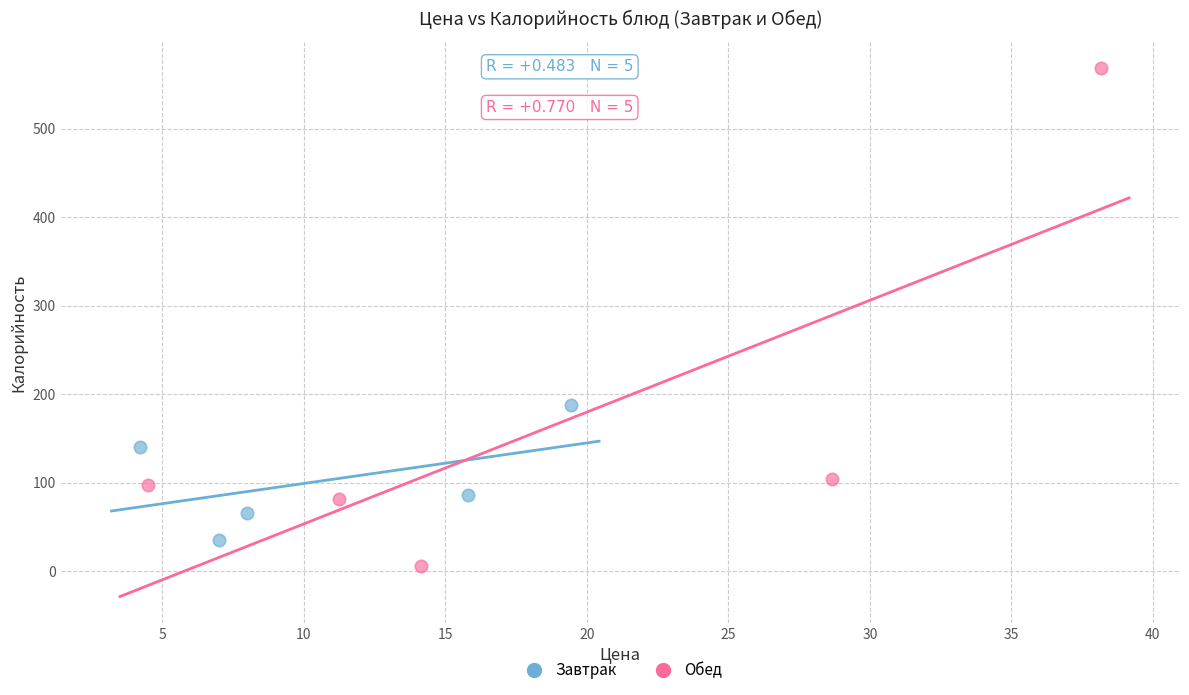

Which series has the largest Y range (max minus min)?

Обед